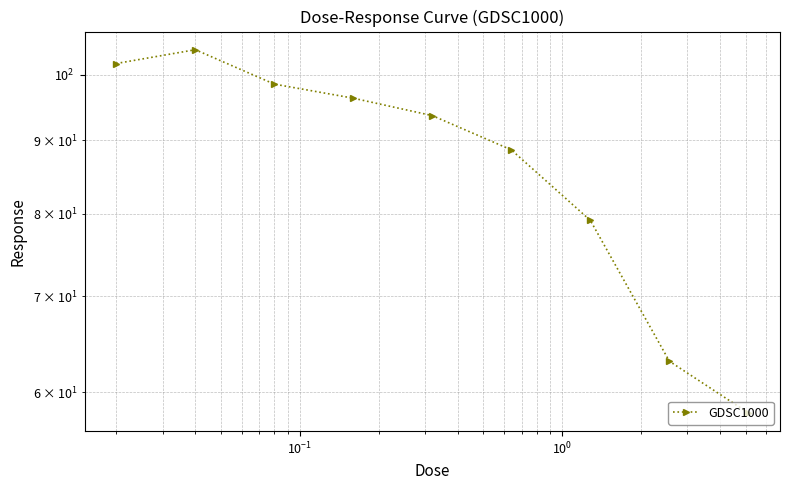

How many data points are less than 93?

4